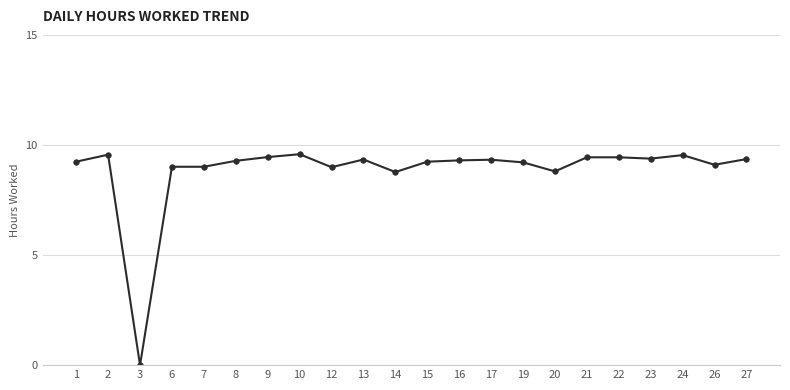

What is the greatest value displayed?

9.6